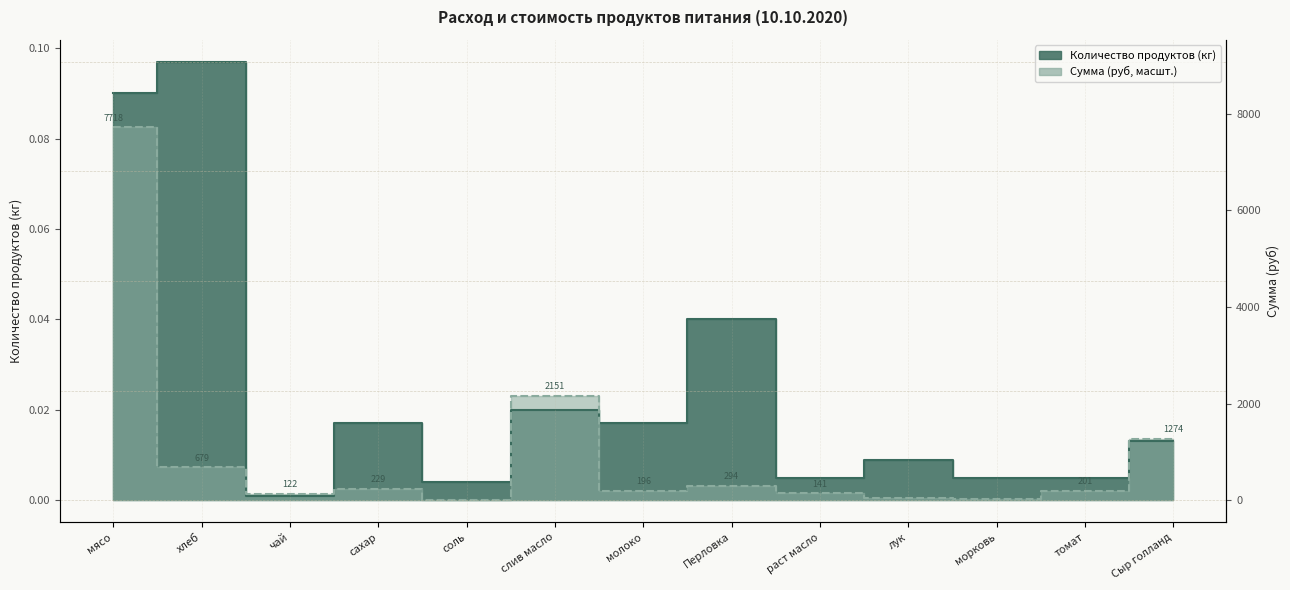

Reading left to right, what are all the values shown in this chart?

мясо=0.1	хлеб=0.1	чай=0.0	сахар=0.0	соль=0.0	слив масло=0.0	молоко=0.0	Перловка=0.0	раст масло=0.0	лук=0.0	морковь=0.0	томат=0.0	Сыр голланд=0.0